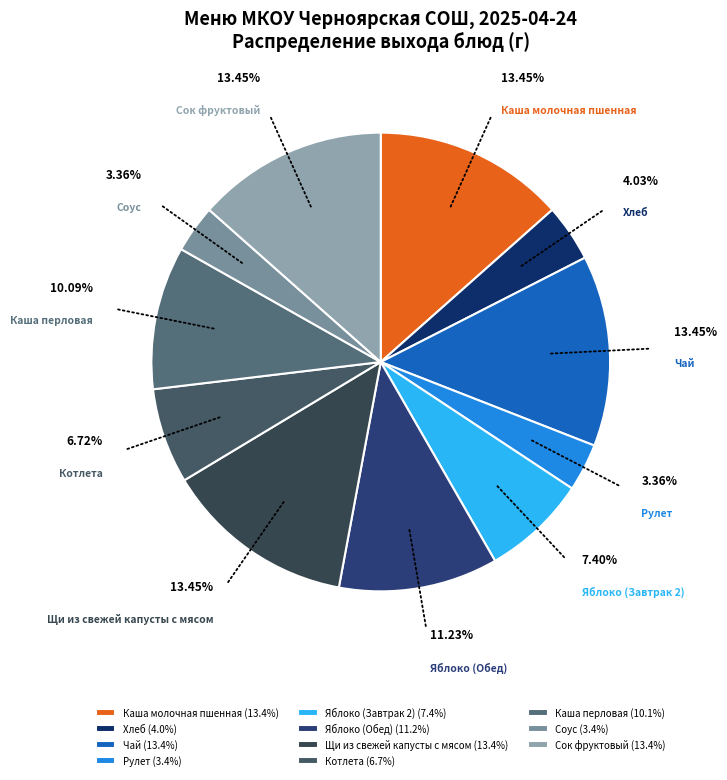

Is there any slice that represents more than half of the pie?

No